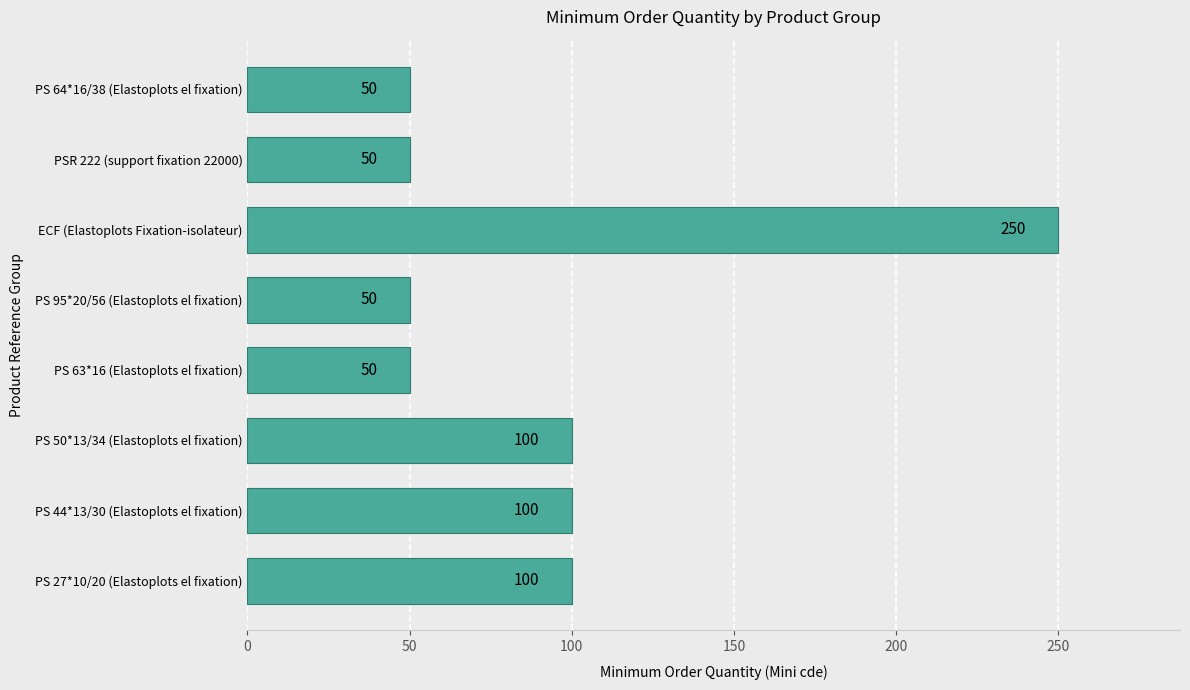

The value at ECF (Elastoplots Fixation-isolateur) is 250. True or false?

True